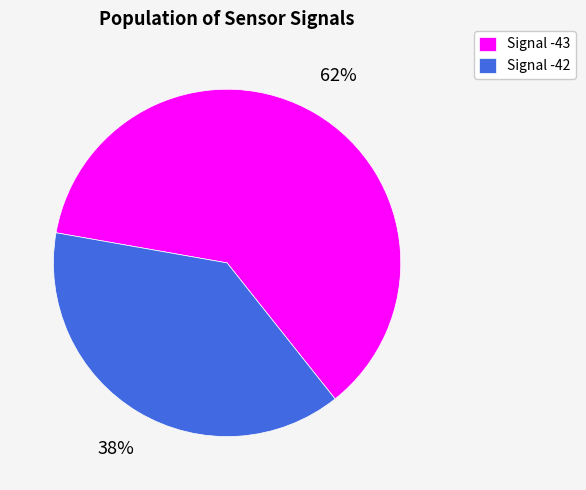

How many segments does this pie chart have?

2